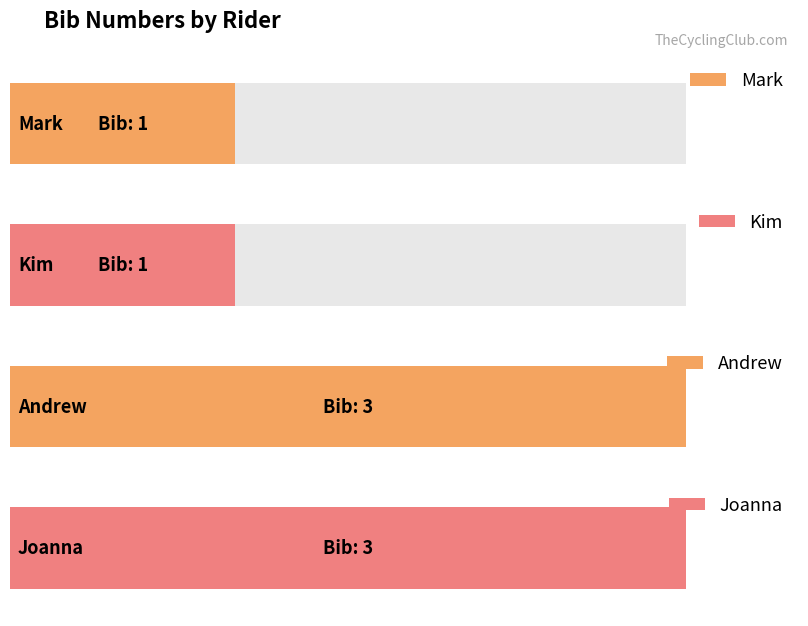

What is the maximum value shown in the chart?

3